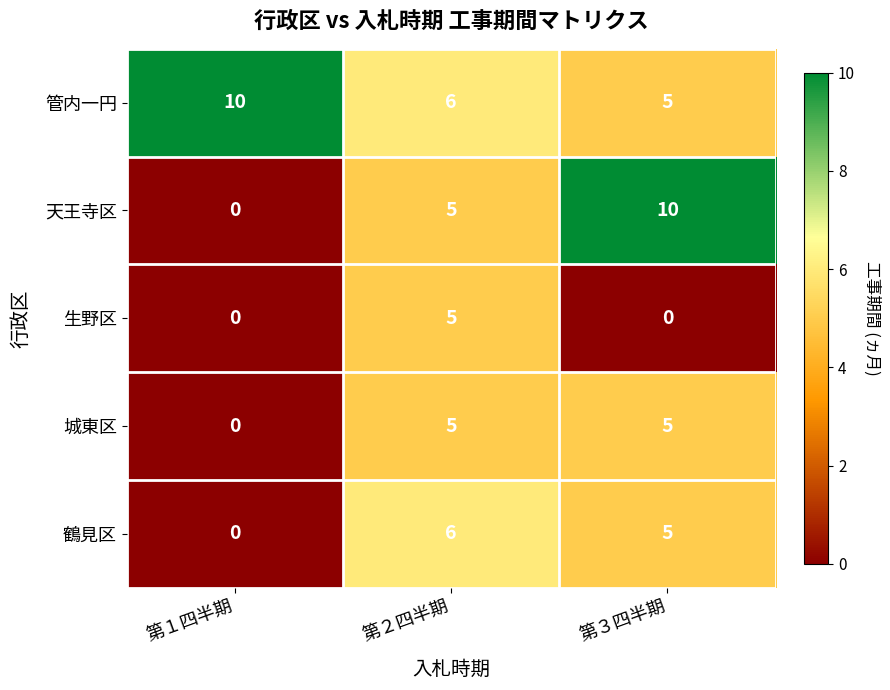

What is the total value across all series at 第２四半期?

27